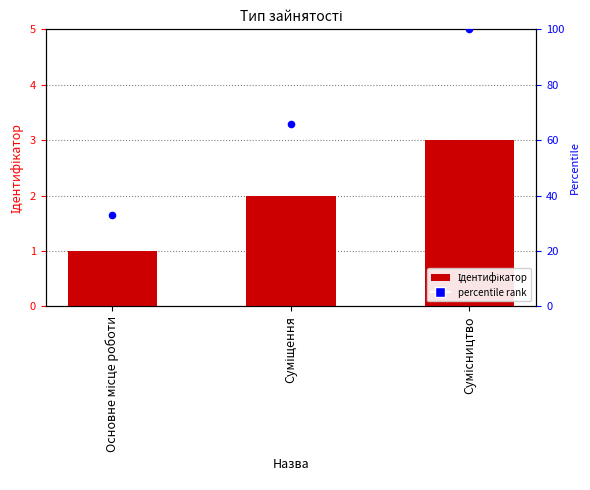

Which series has the largest total across all categories?

percentile rank